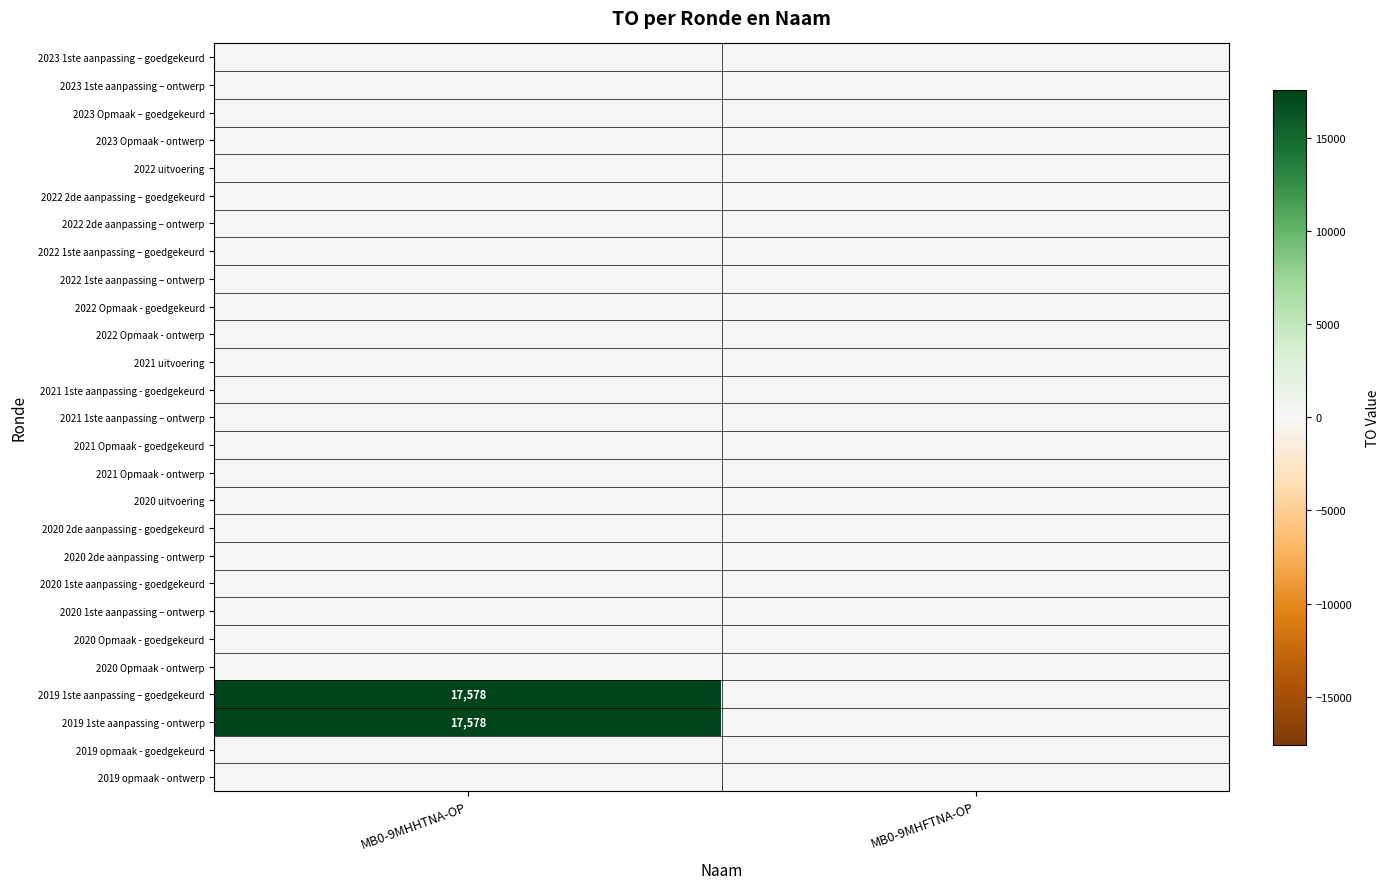

List the series in order of their peak value, highest first.

2019 1ste aanpassing – goedgekeurd, 2019 1ste aanpassing - ontwerp, 2023 1ste aanpassing – goedgekeurd, 2023 1ste aanpassing – ontwerp, 2023 Opmaak – goedgekeurd, 2023 Opmaak - ontwerp, 2022 uitvoering, 2022 2de aanpassing – goedgekeurd, 2022 2de aanpassing – ontwerp, 2022 1ste aanpassing – goedgekeurd, 2022 1ste aanpassing – ontwerp, 2022 Opmaak - goedgekeurd, 2022 Opmaak - ontwerp, 2021 uitvoering, 2021 1ste aanpassing - goedgekeurd, 2021 1ste aanpassing – ontwerp, 2021 Opmaak - goedgekeurd, 2021 Opmaak - ontwerp, 2020 uitvoering, 2020 2de aanpassing - goedgekeurd, 2020 2de aanpassing - ontwerp, 2020 1ste aanpassing - goedgekeurd, 2020 1ste aanpassing – ontwerp, 2020 Opmaak - goedgekeurd, 2020 Opmaak - ontwerp, 2019 opmaak - goedgekeurd, 2019 opmaak - ontwerp